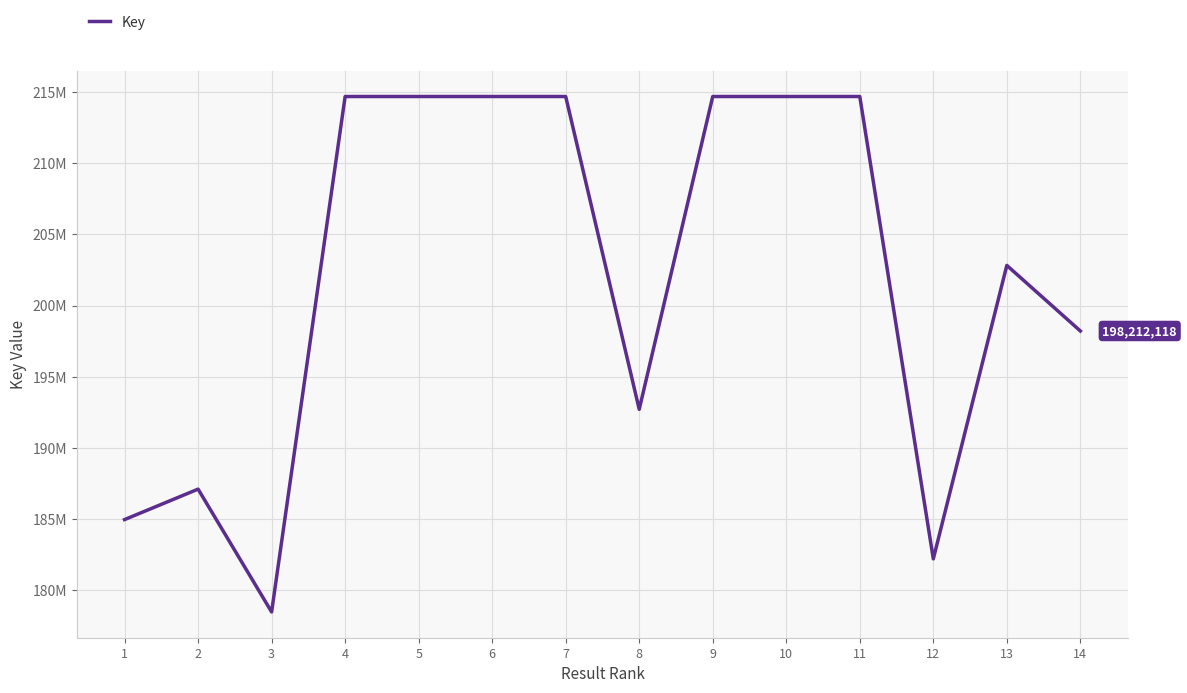

What is the average value?

202091889